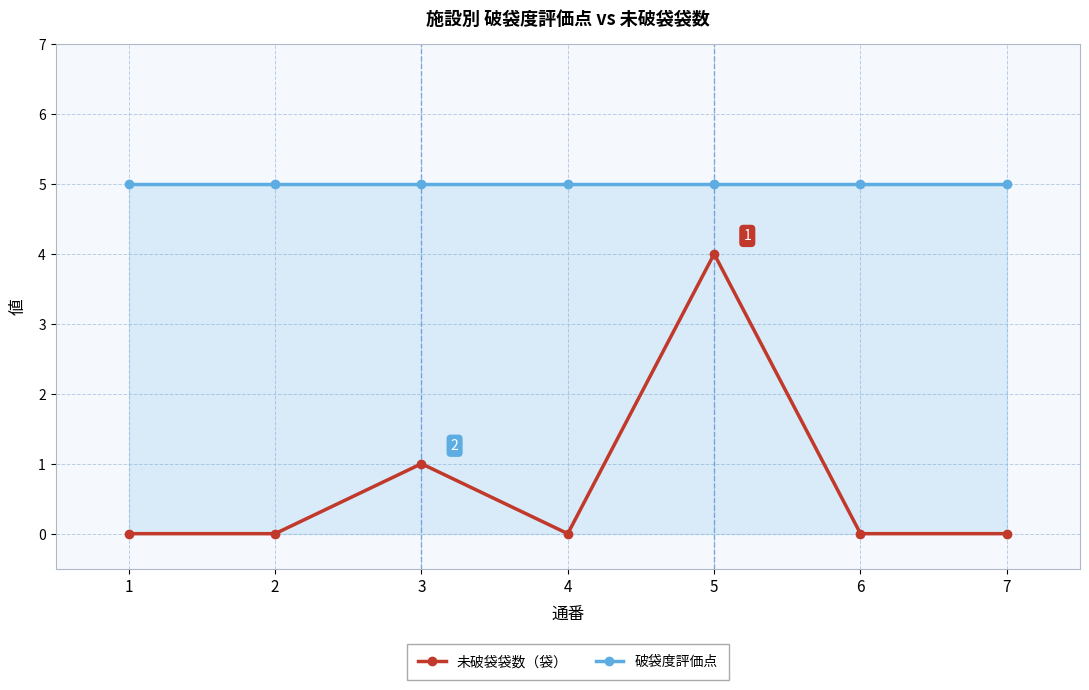

At which category is the sum across all series the highest?

5